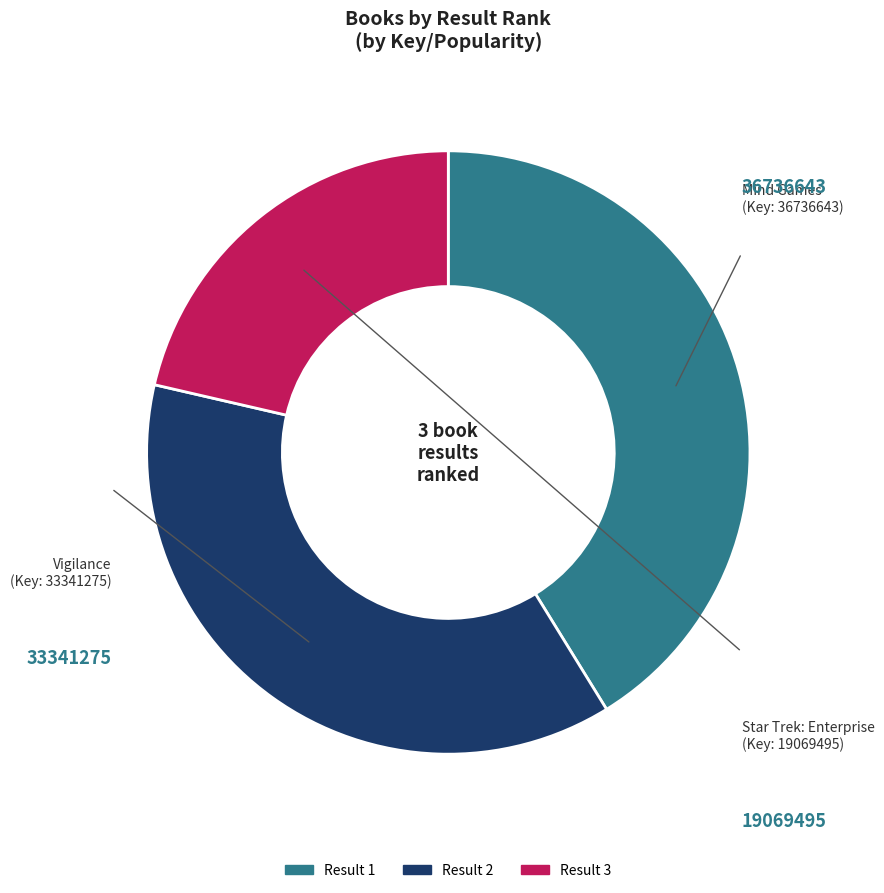

Is there a majority slice in this chart?

No